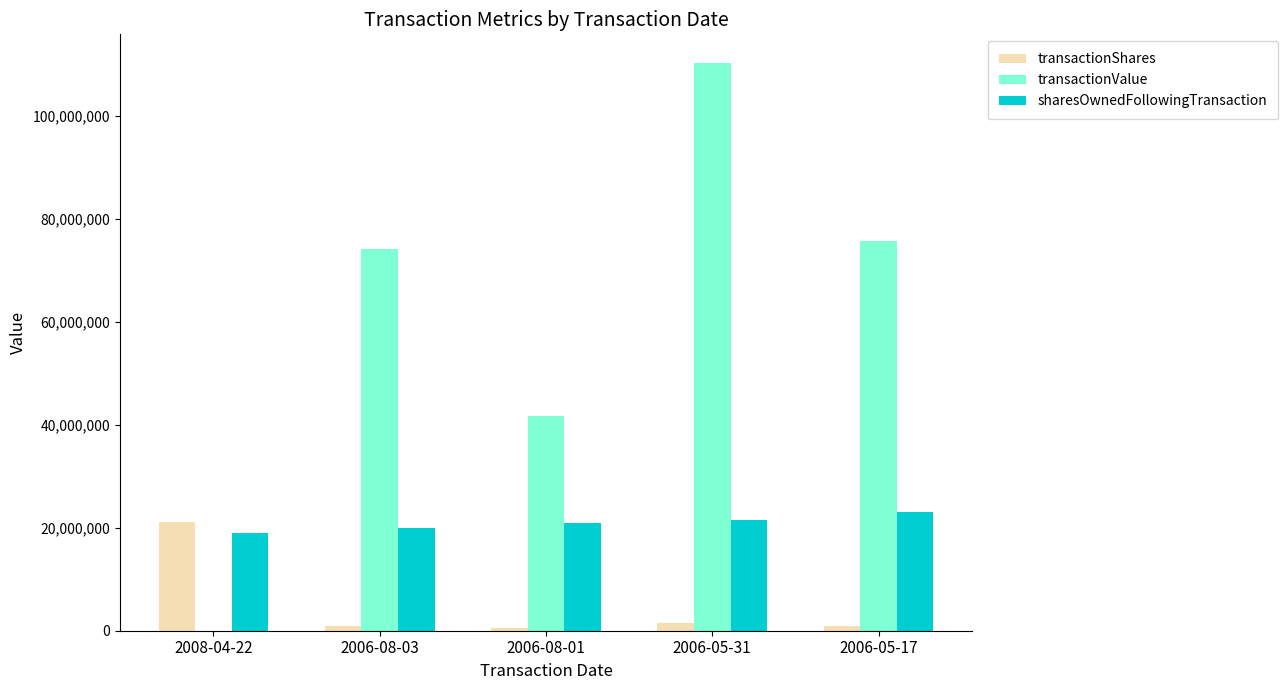

What are all the series names shown in the legend?

transactionShares, transactionValue, sharesOwnedFollowingTransaction